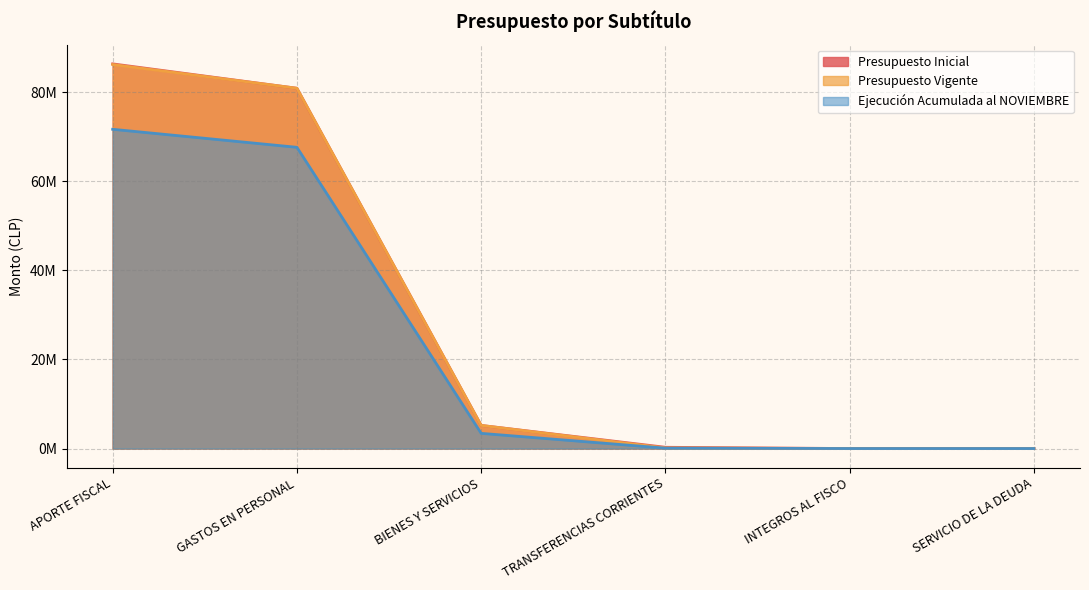

Is it true that Presupuesto Vigente equals 88008 at TRANSFERENCIAS CORRIENTES?

False